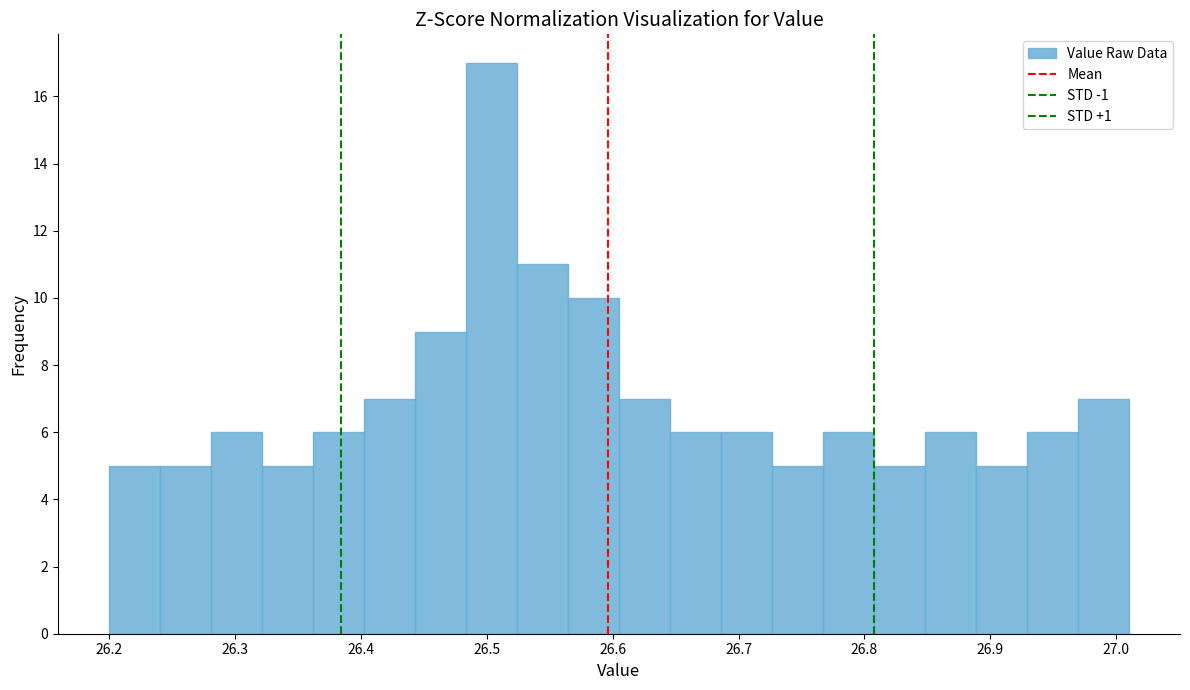

Over which range of the x-axis is the bar tallest?

26.48 to 26.52